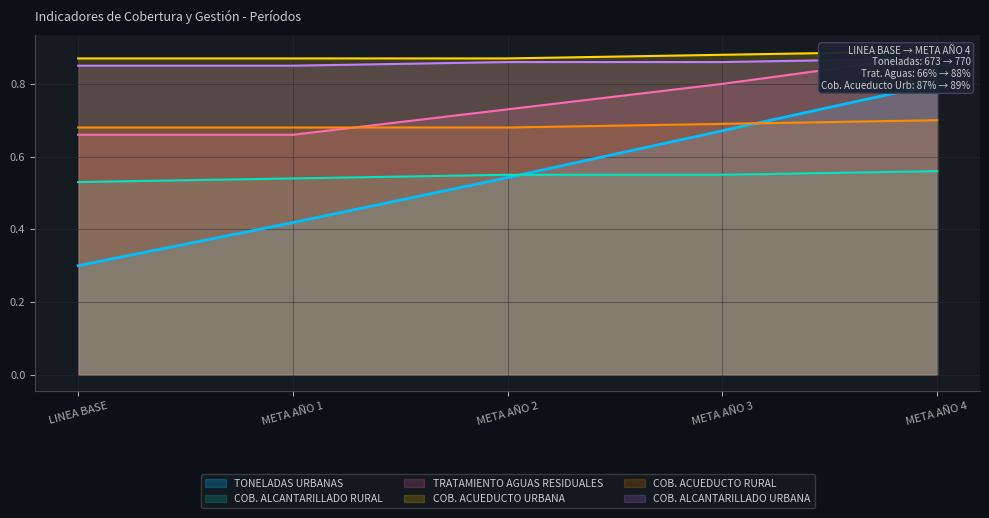

The TONELADAS URBANAS series shows 0.7 at META AÑO 3. True or false?

True